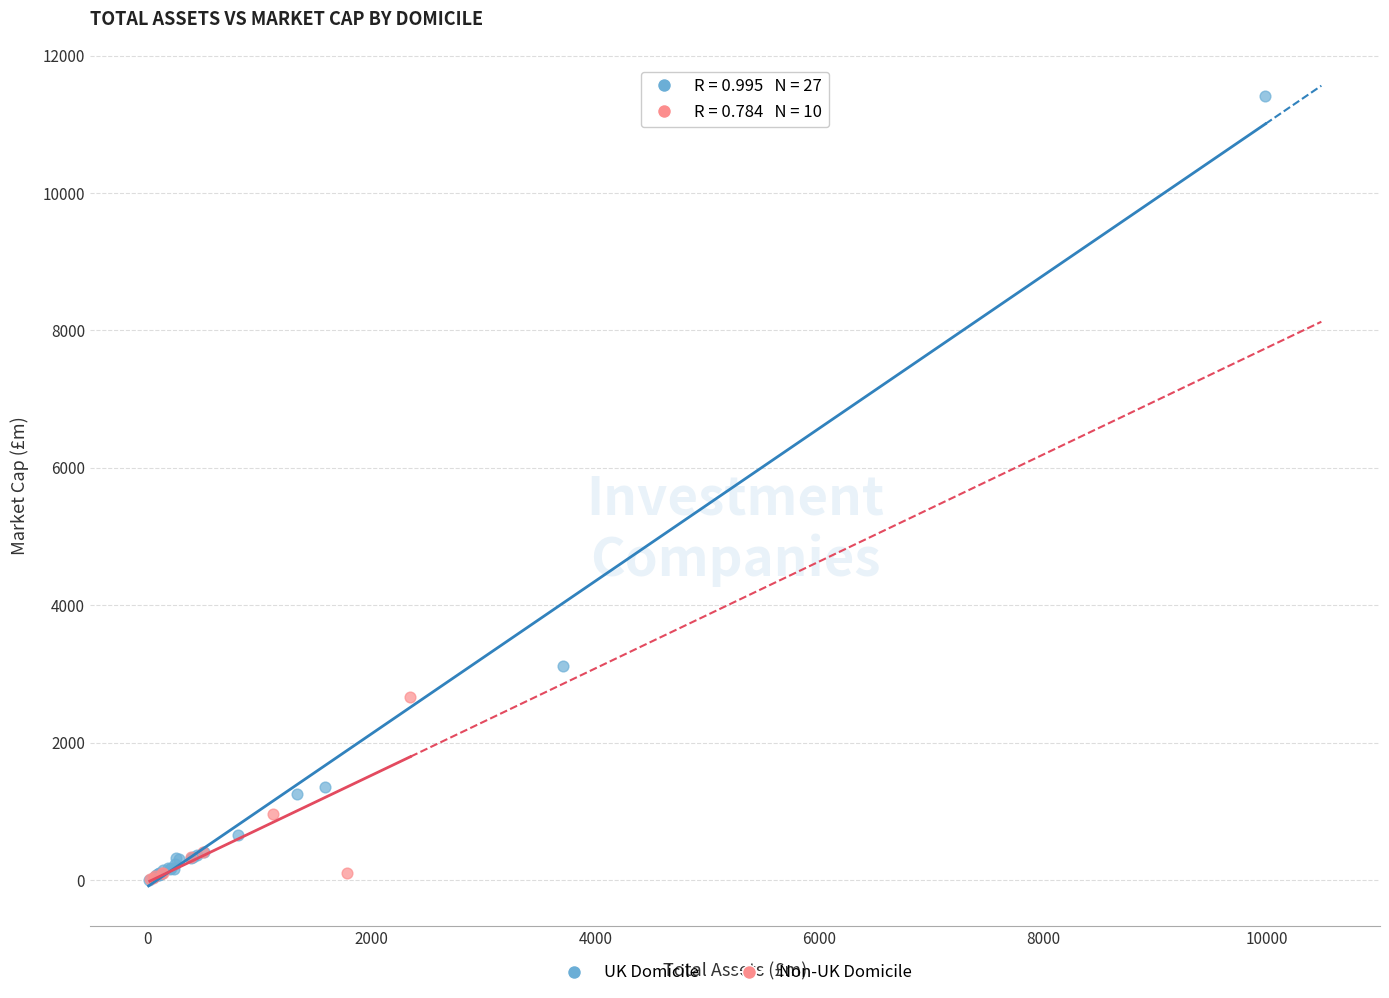

What are all the series names shown in the legend?

UK Domicile, Non-UK Domicile